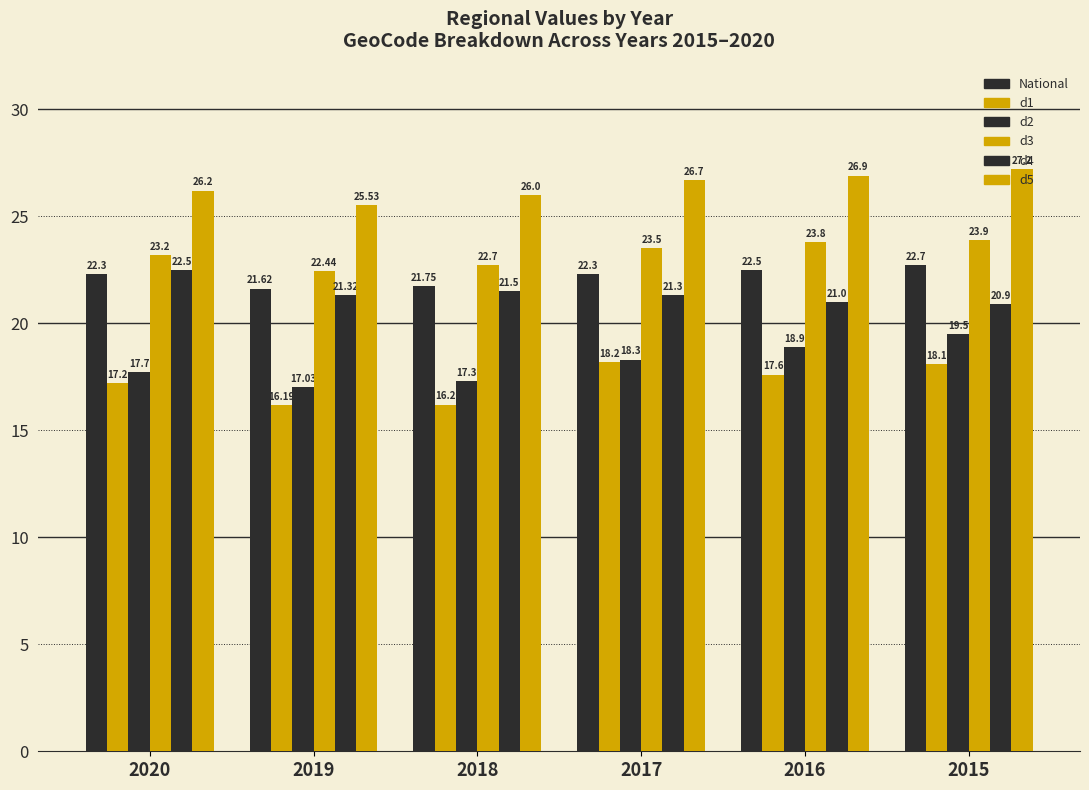

How many values in the d3 series exceed 23?

4